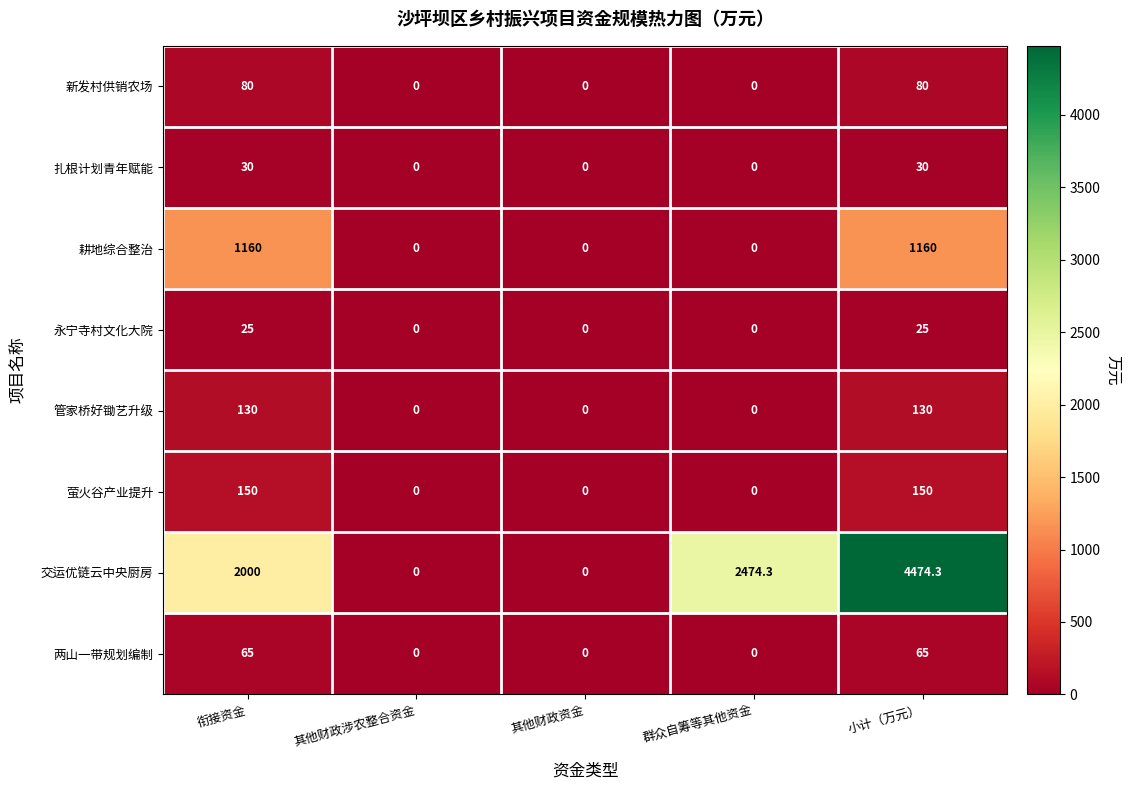

Which series has the largest total across all categories?

交运优链云中央厨房